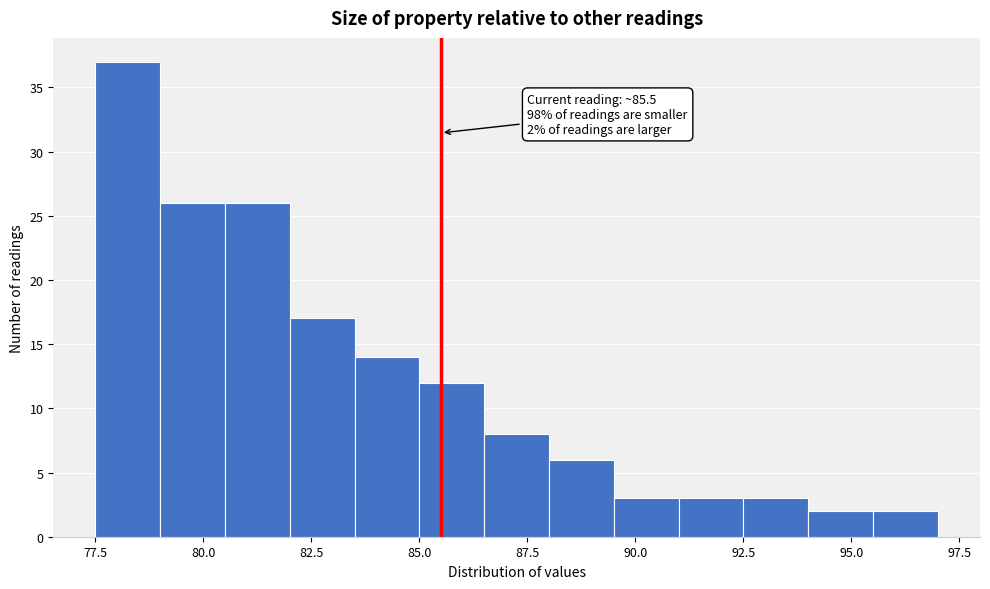

Around what value on the x-axis is the tallest bar? Give the approximate position of its centre, as read against the axis.

78.5